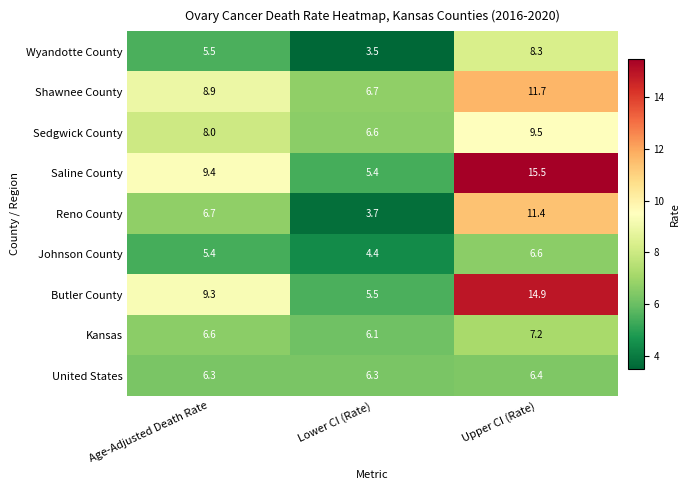

Which series has the widest spread of values?

Saline County